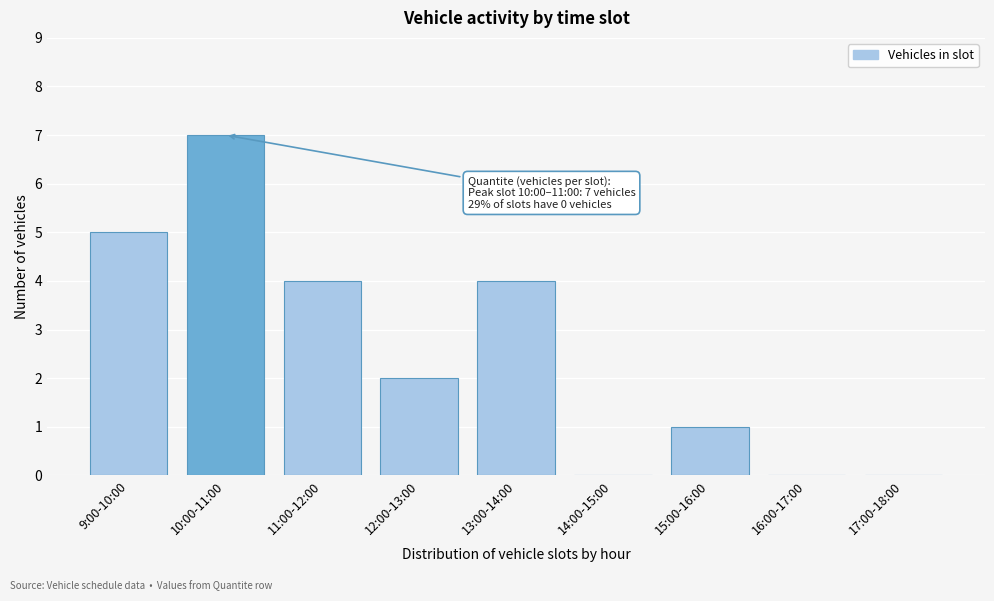

Reading left to right, extract all data points from this chart.

9:00-10:00=5	10:00-11:00=7	11:00-12:00=4	12:00-13:00=2	13:00-14:00=4	14:00-15:00=0	15:00-16:00=1	16:00-17:00=0	17:00-18:00=0